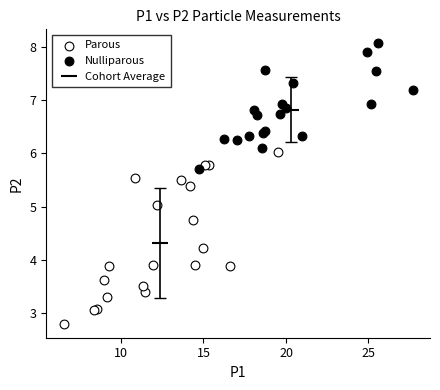

Which series contains the lowest Y value?

Parous